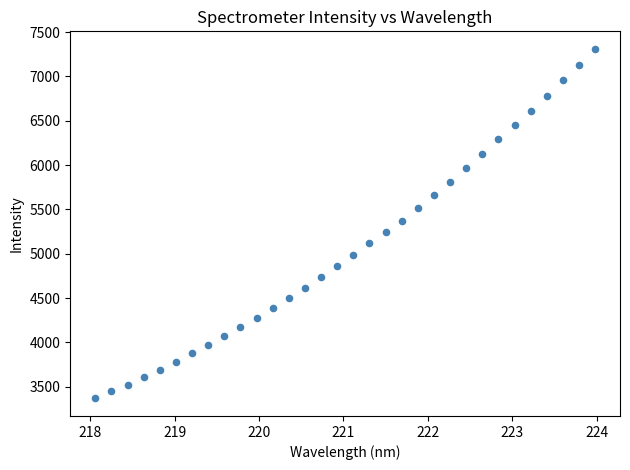

What is the range of Y values (max minus min)?

3944.4